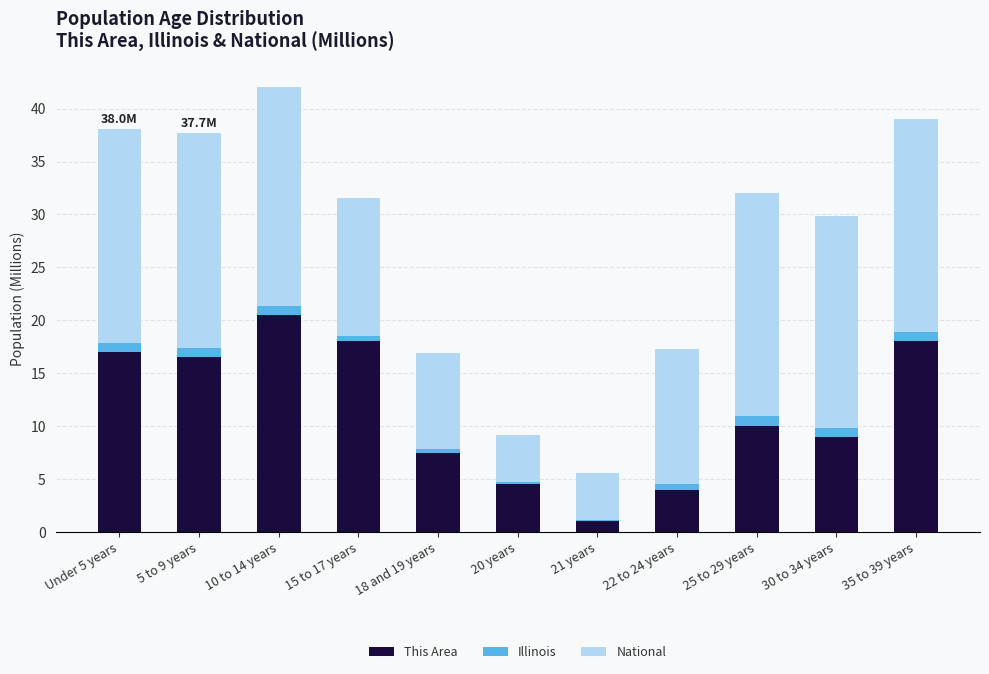

At which category is the sum across all series the highest?

10 to 14 years